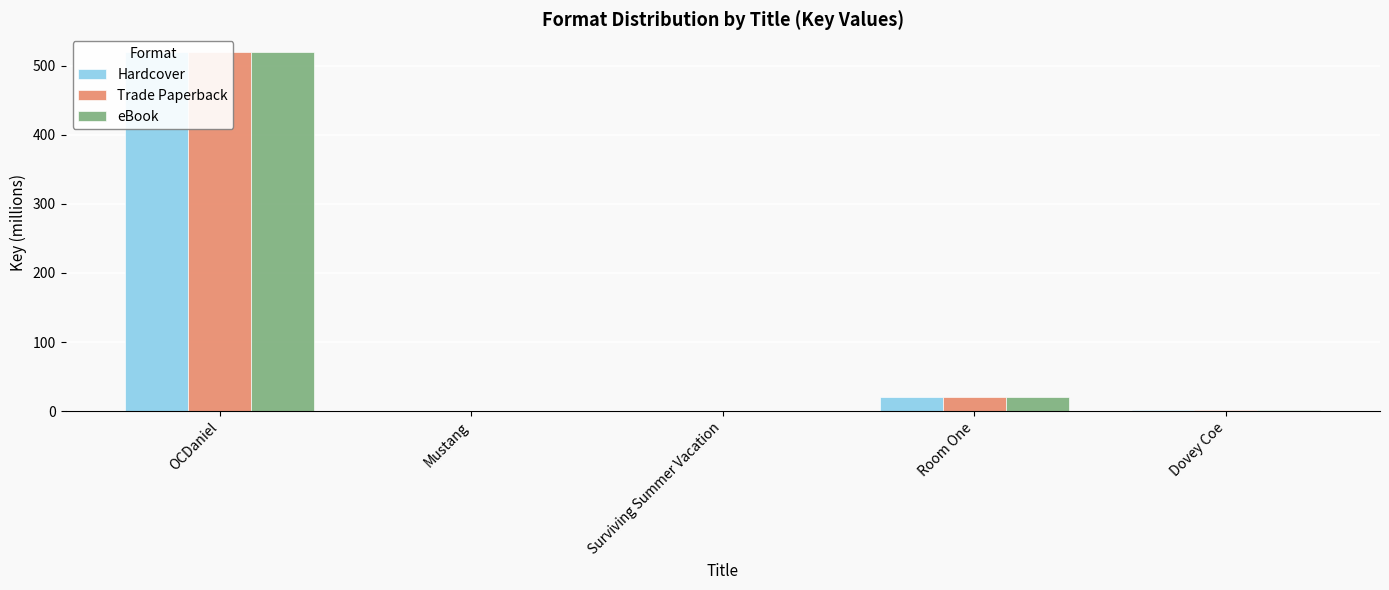

How many bars are there in total?

15